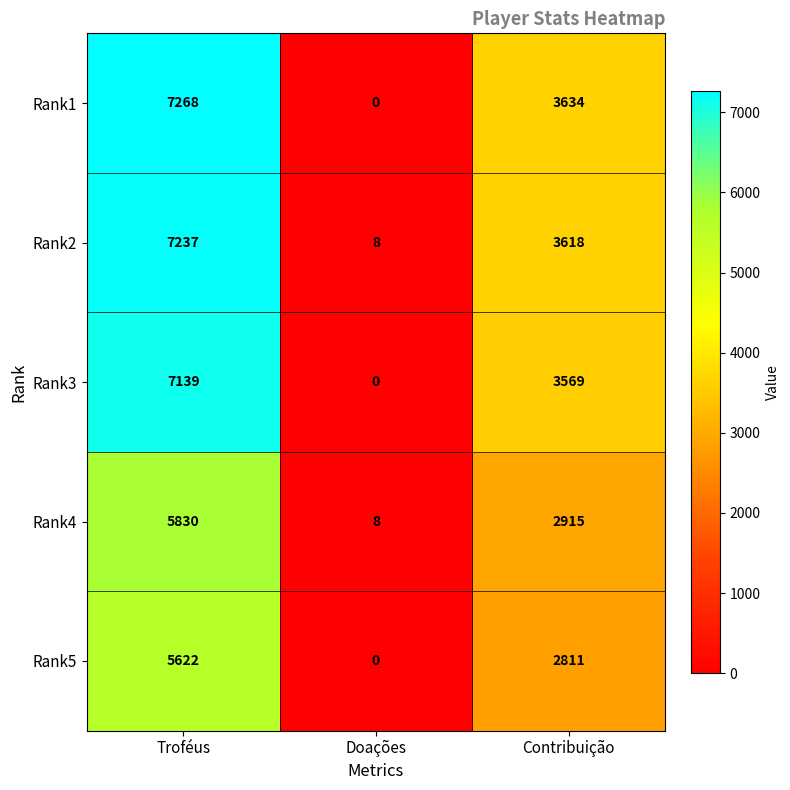

At which category is the sum across all series the highest?

Troféus